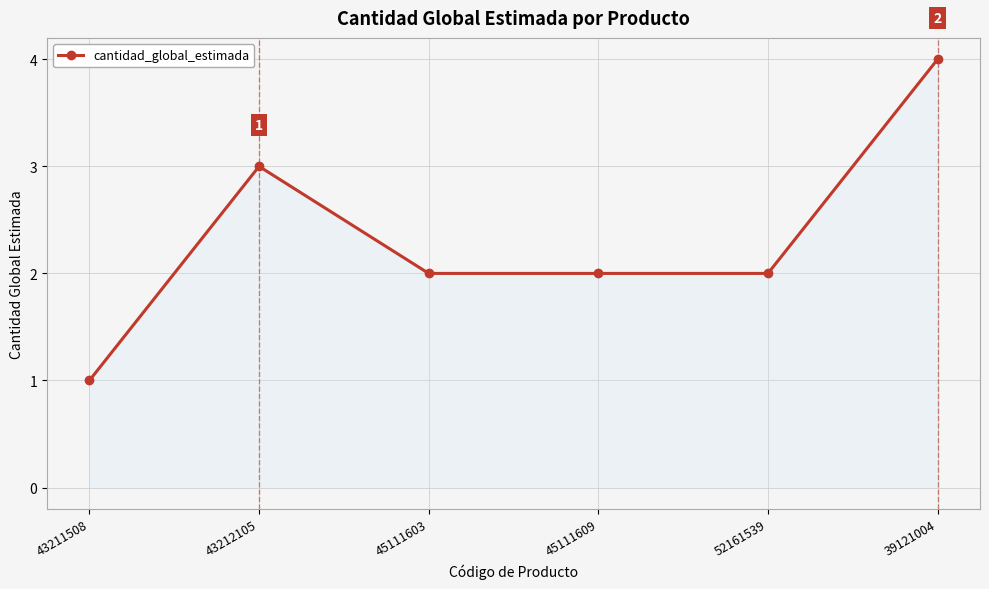

What is the label of the 4th point from the left?

45111609